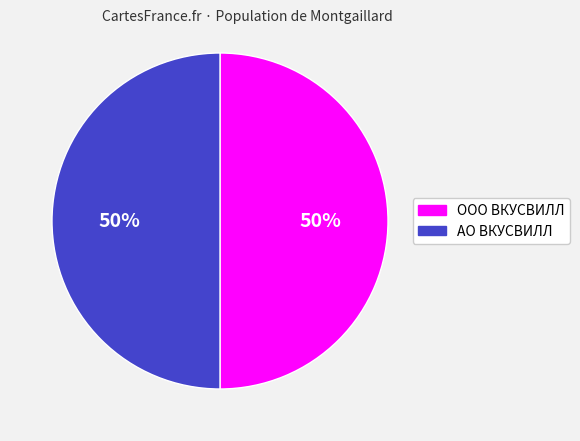

To the nearest percent, what is the average slice percentage?

50%